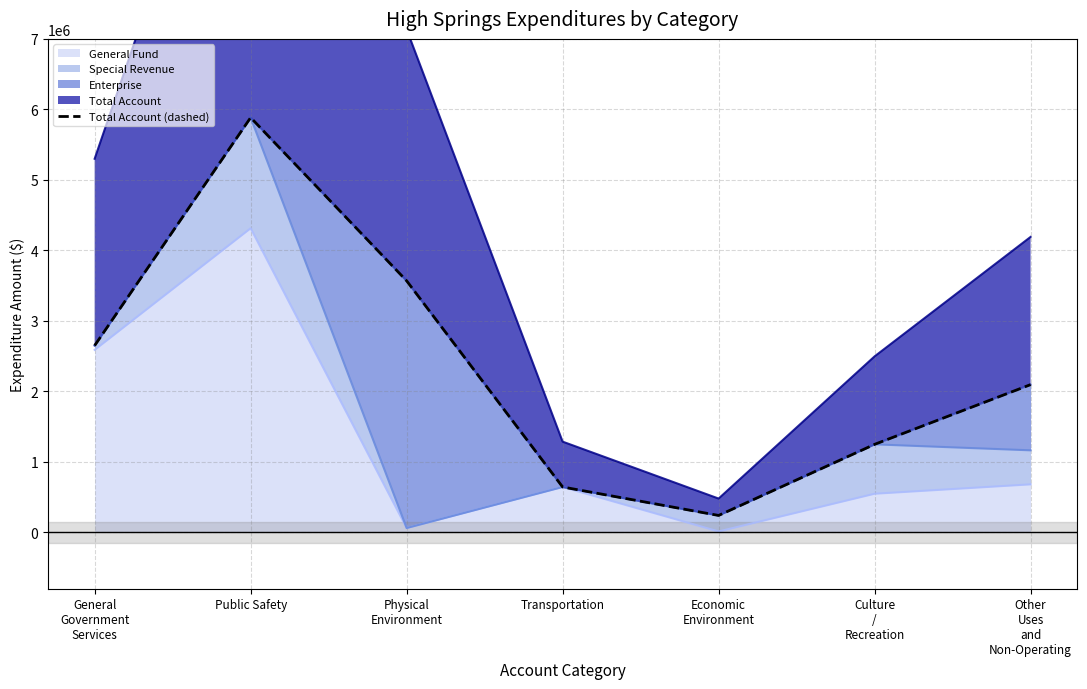

What is the maximum value for General Fund?

4313636